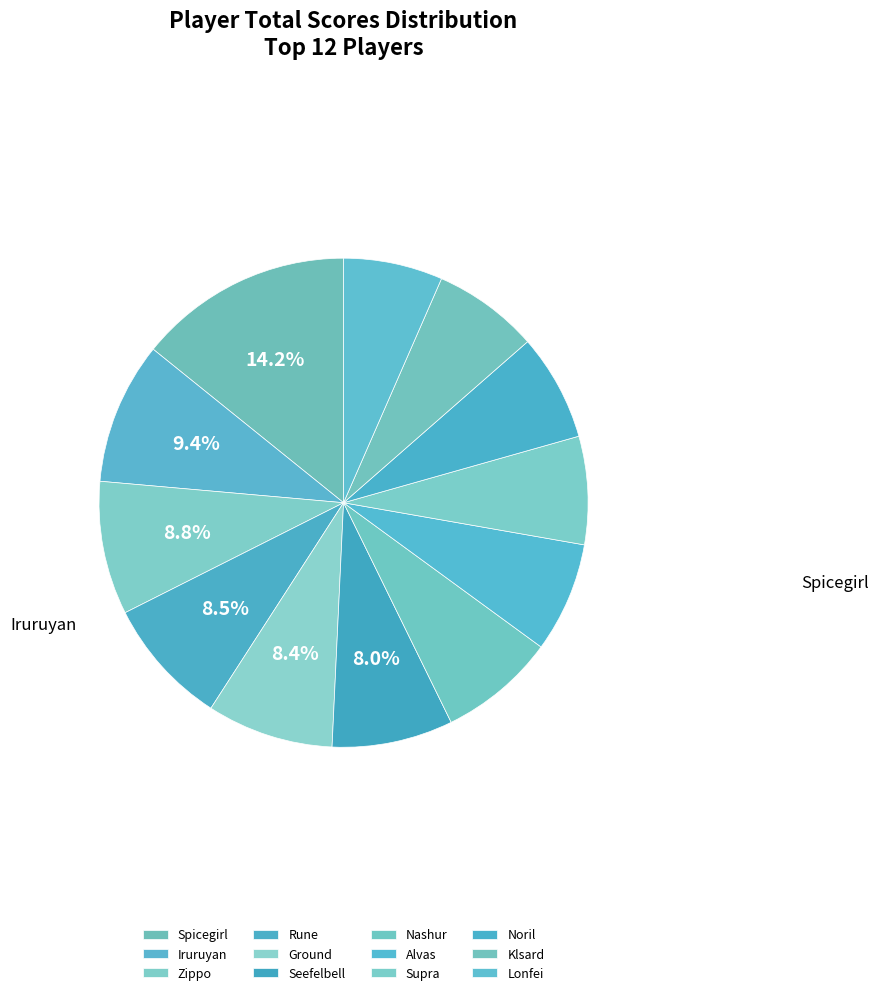

To the nearest percent, what is the difference between the Klsard and Zippo slice percentages?

2%